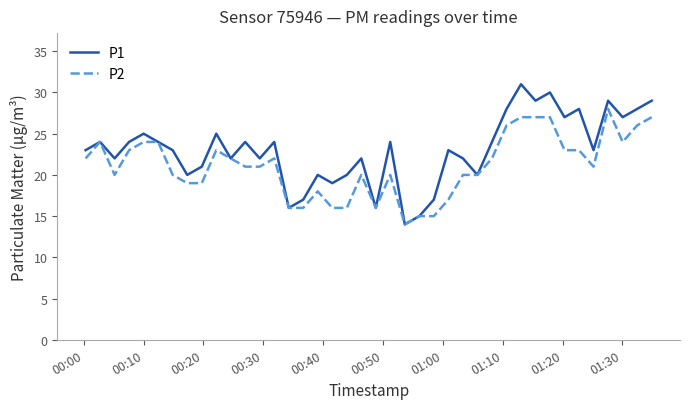

Which series has the largest range (max minus min)?

P1